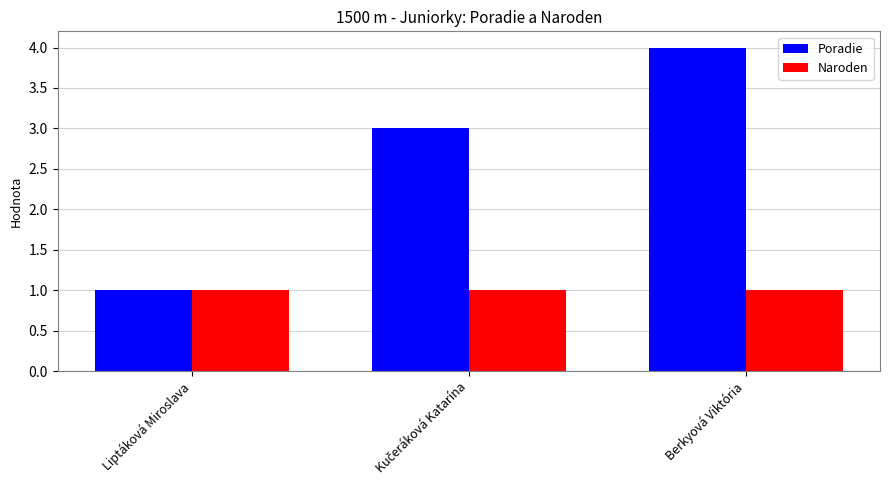

Rank the series by their average value, from lowest to highest.

Naroden, Poradie